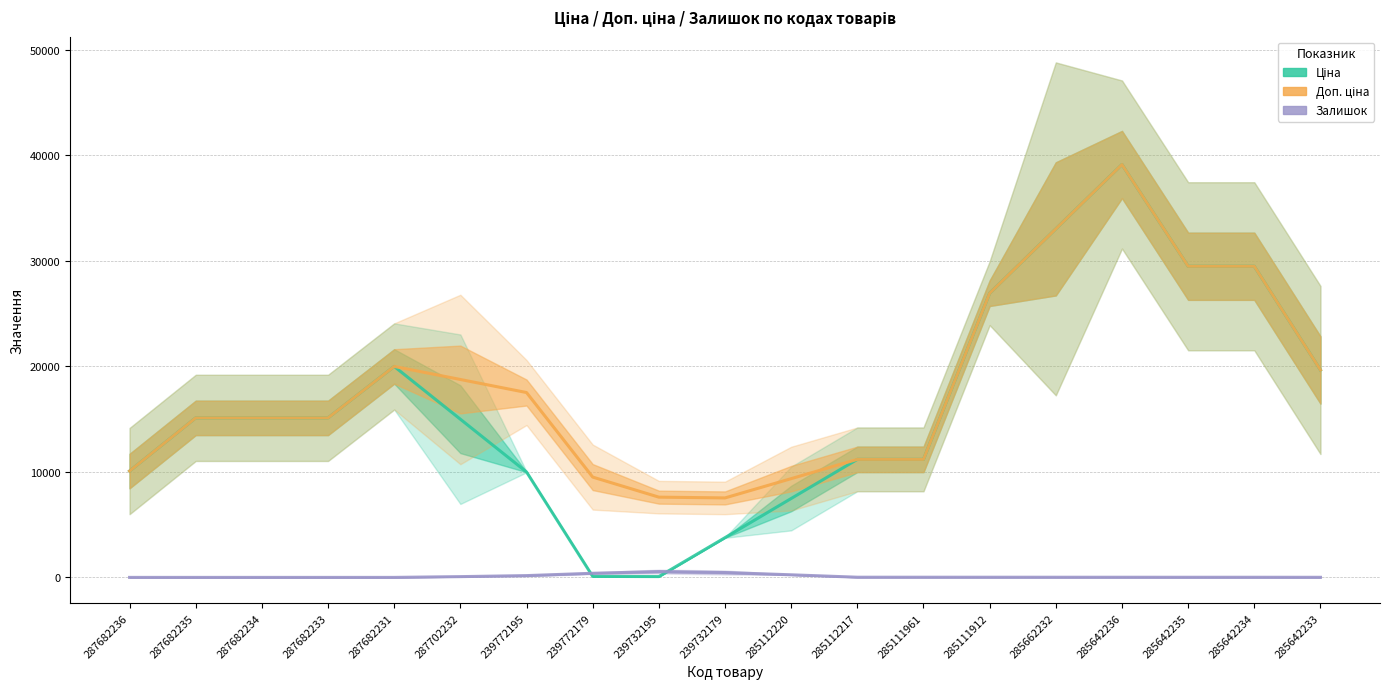

What is the value of the Доп. ціна point at the 2nd from the left?

15120.0